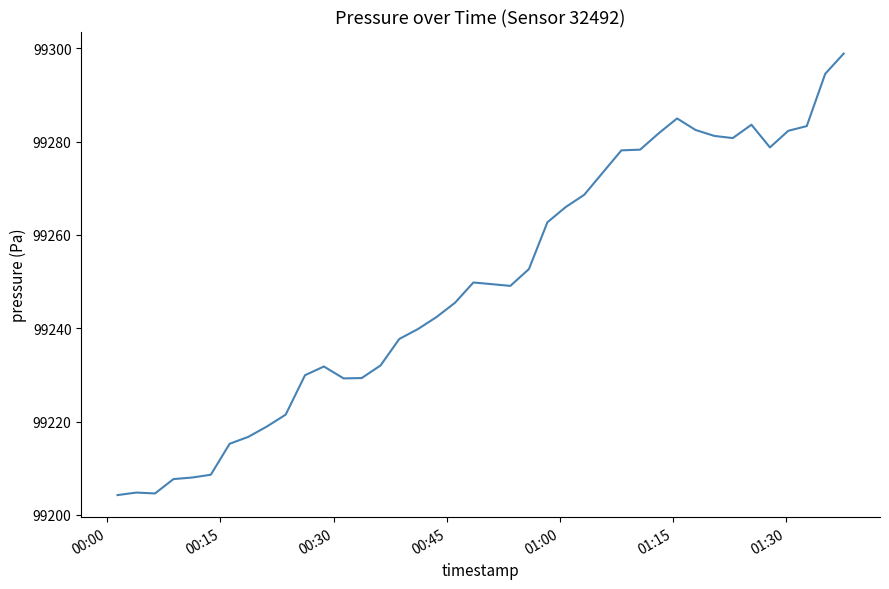

What is the minimum value shown in the chart?

99204.2